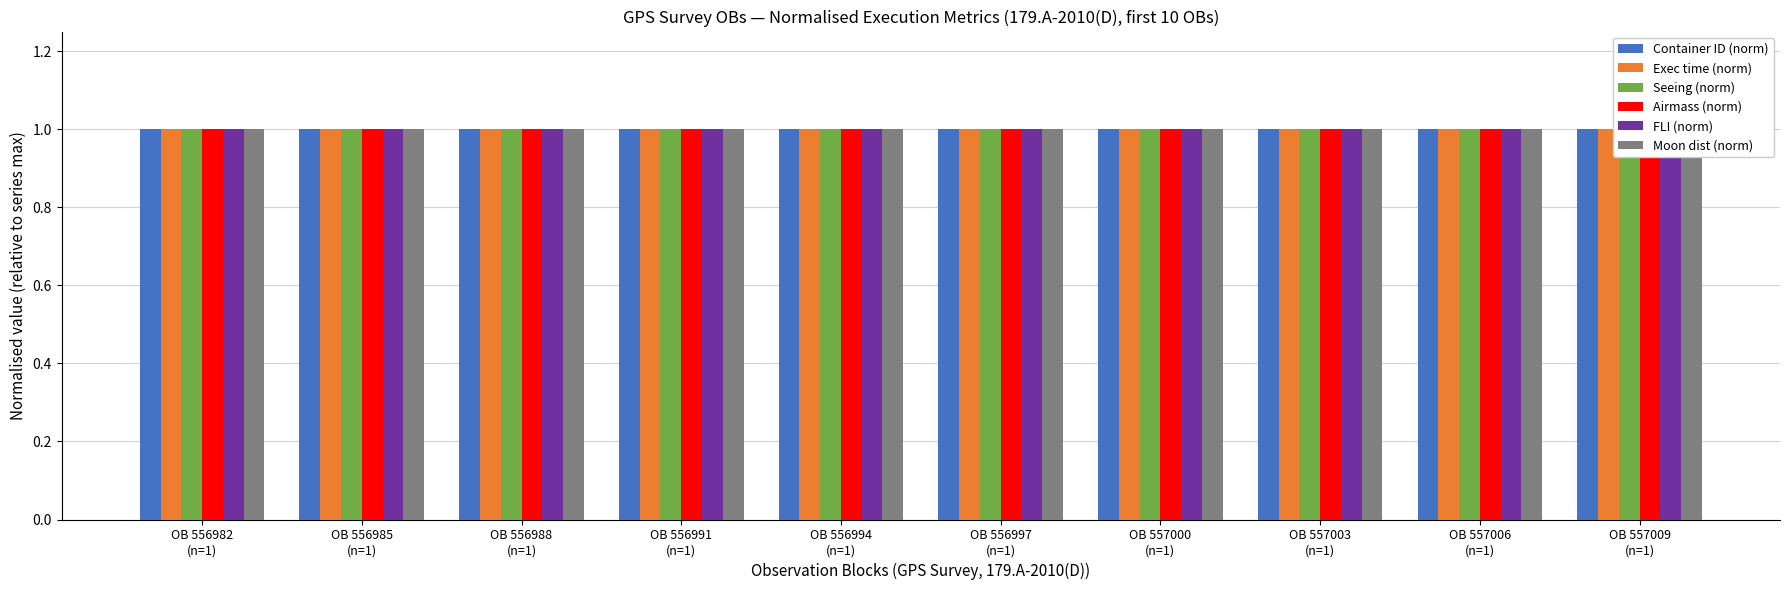

How many bars are there in total?

60